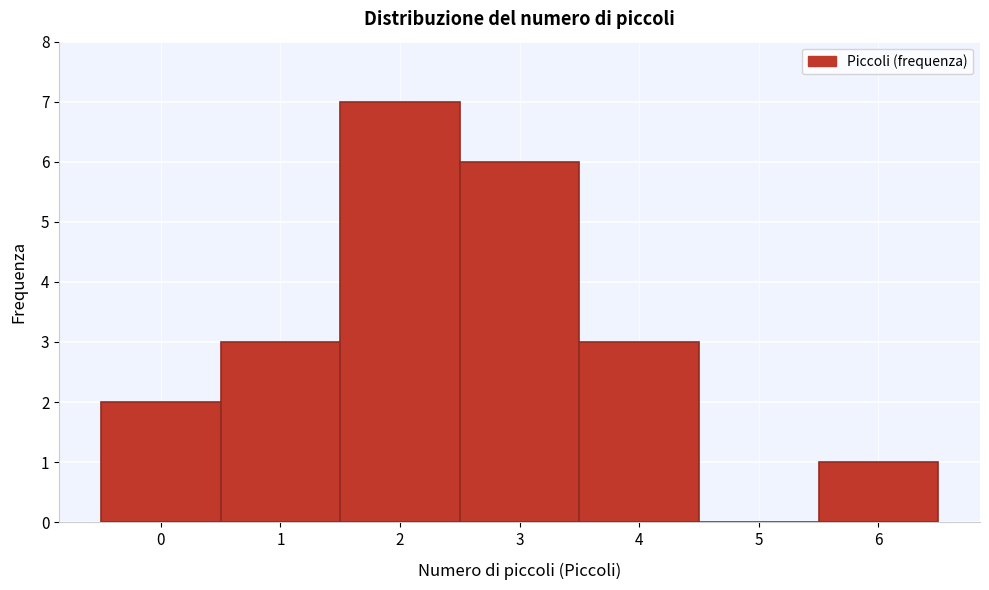

Reading right to left, transcribe all the data shown in this chart.

6=1	5=0	4=3	3=6	2=7	1=3	0=2